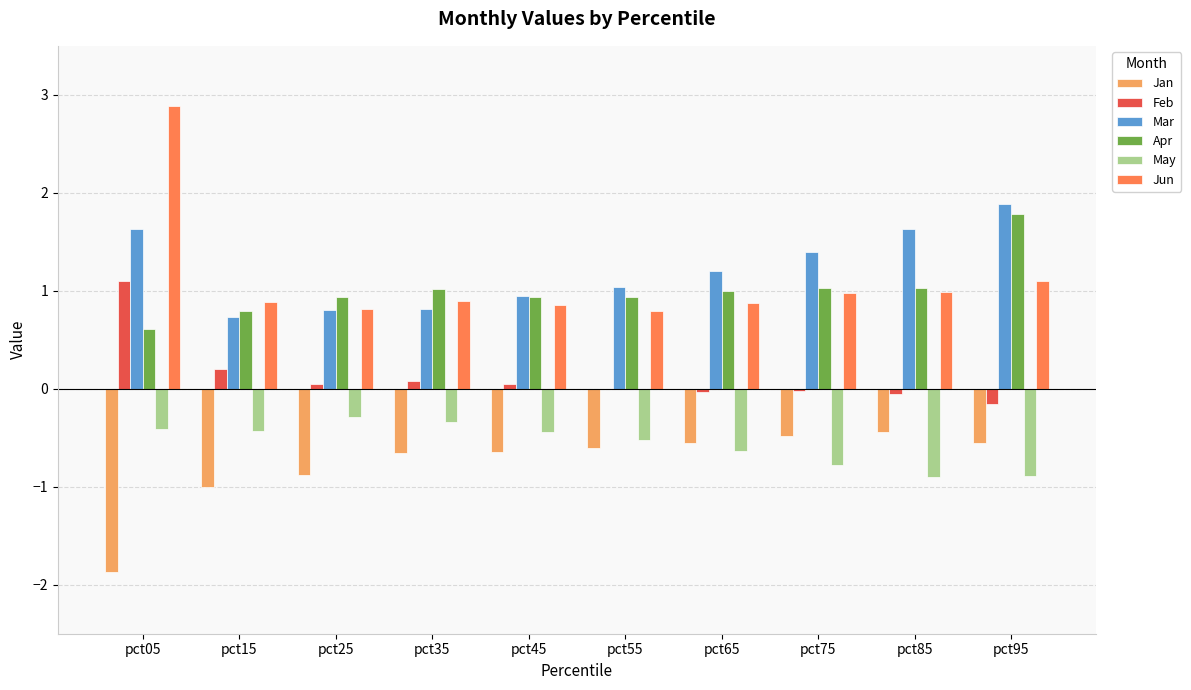

What is the greatest value displayed?

2.9